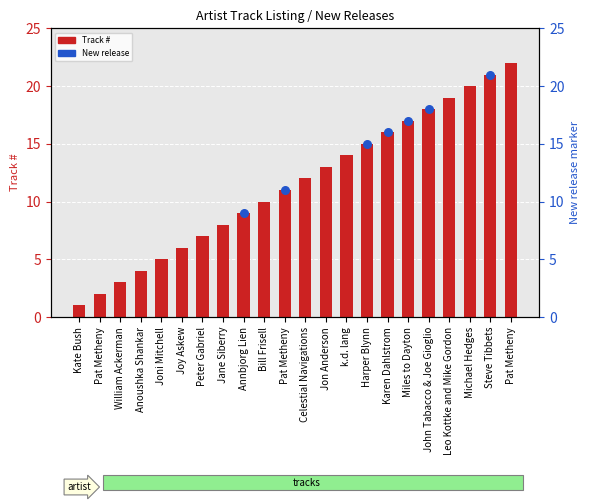

Which has a higher value, Harper Blynn or Bill Frisell?

Harper Blynn